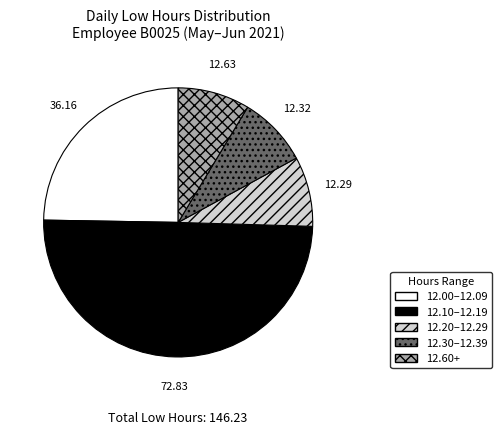

Combined, do 12.30–12.39 and 12.20–12.29 account for over 50%?

No